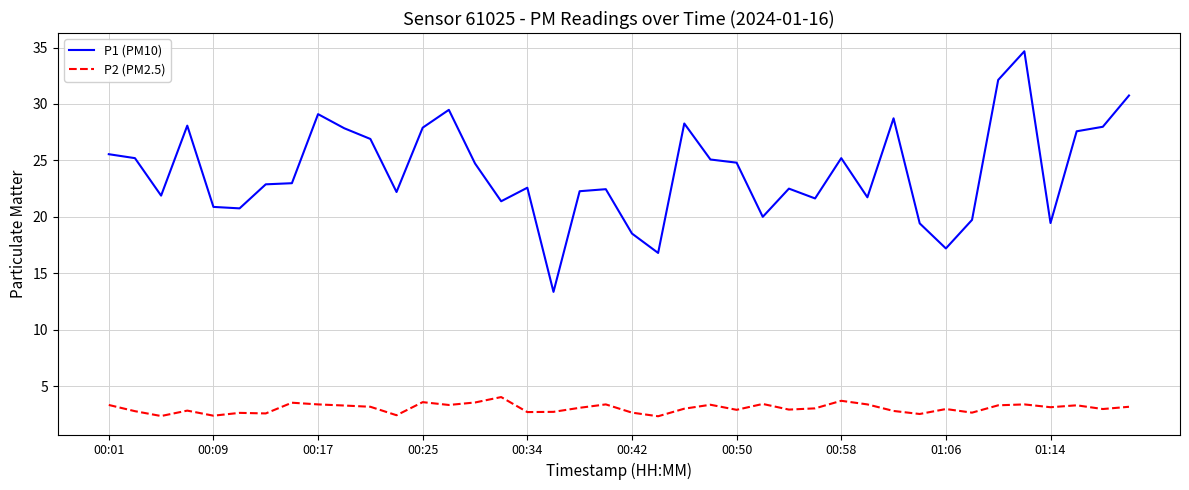

Which series has the largest range (max minus min)?

P1 (PM10)